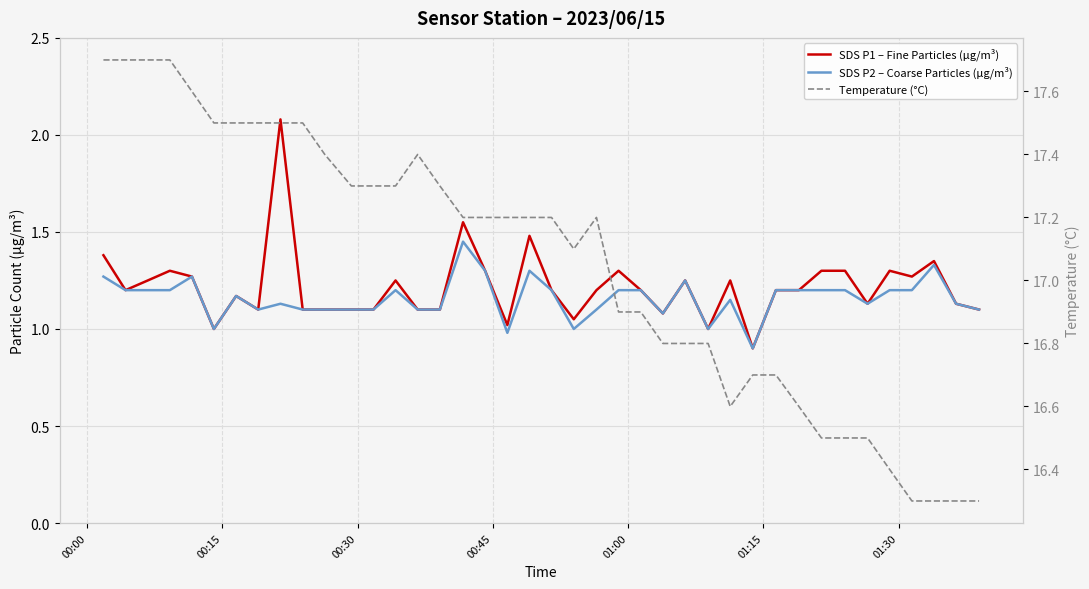

True or false: Temperature (°C) and SDS P1 – Fine Particles (µg/m³) cross at least once.

False